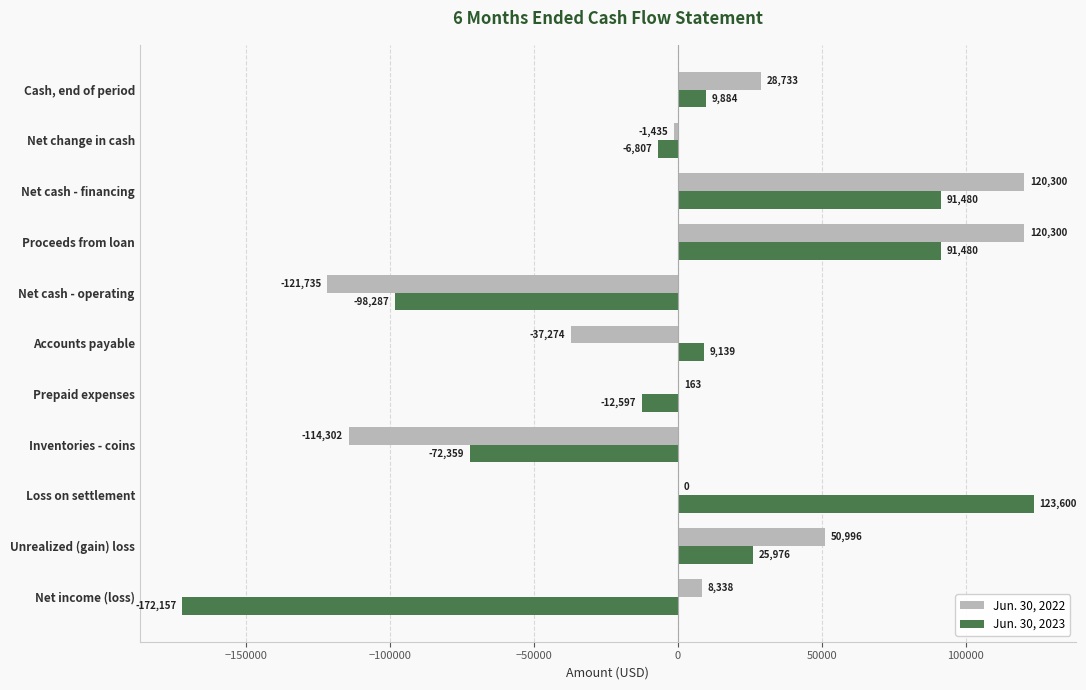

Which category has the highest value in the Jun. 30, 2023 series?

Loss on settlement